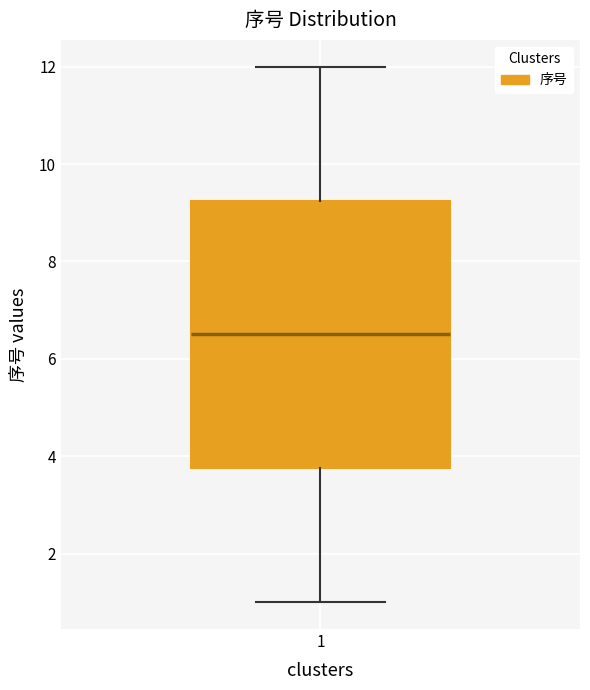

Read this box plot against the y-axis: the position of the median line, the range covered by the box, and the ends of both whiskers. The values are not printed on the chart, so give them approximately, as read against the axis.

median 6.6, box 3.8 to 9.2, whiskers 1.0 to 12.0